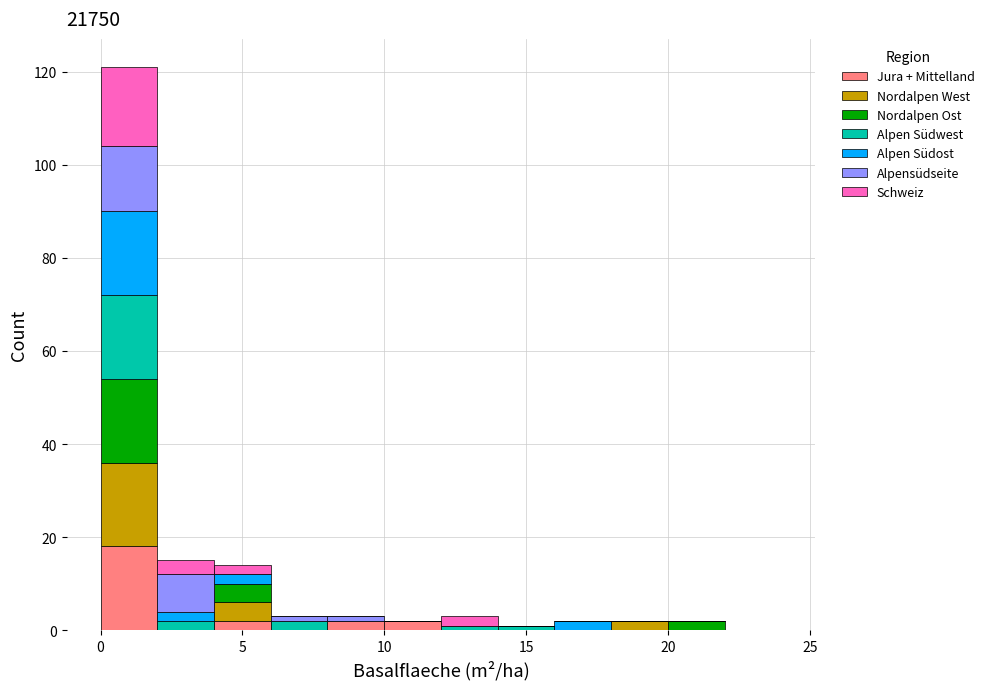

What is the total height of the stacked bar covering 12 to 14 on the x-axis? The values are not printed on the chart, so give them approximately, as read against the axis.

4